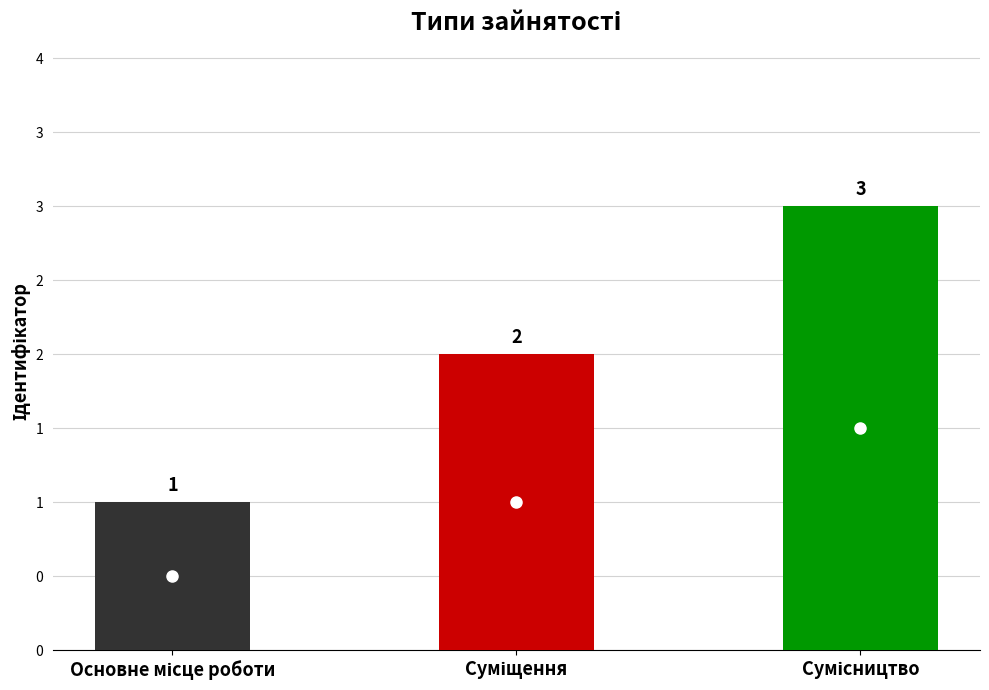

Rank the categories by value from highest to lowest.

Сумісництво, Суміщення, Основне місце роботи